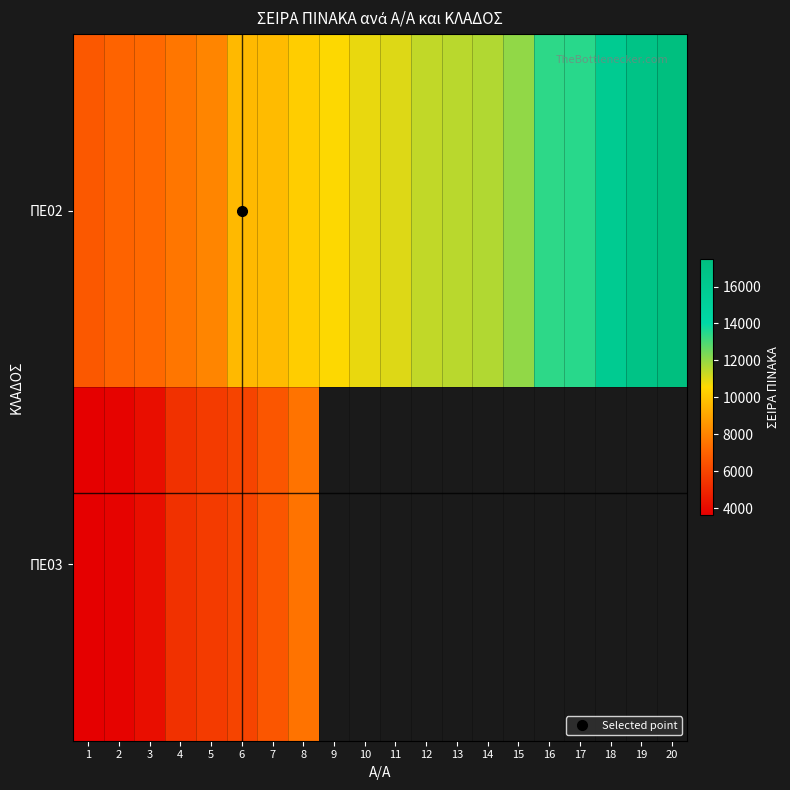

How many values in ΠΕ03 are above zero?

8